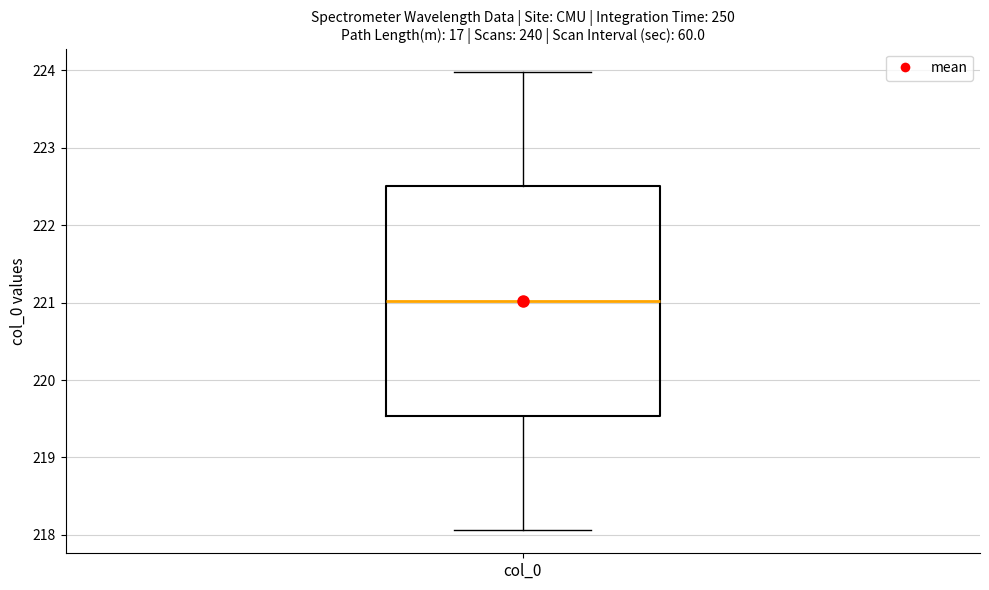

Where does the lower whisker of the box for col_0 end on the y-axis? The values are not printed on the chart, so give them approximately, as read against the axis.

218.1